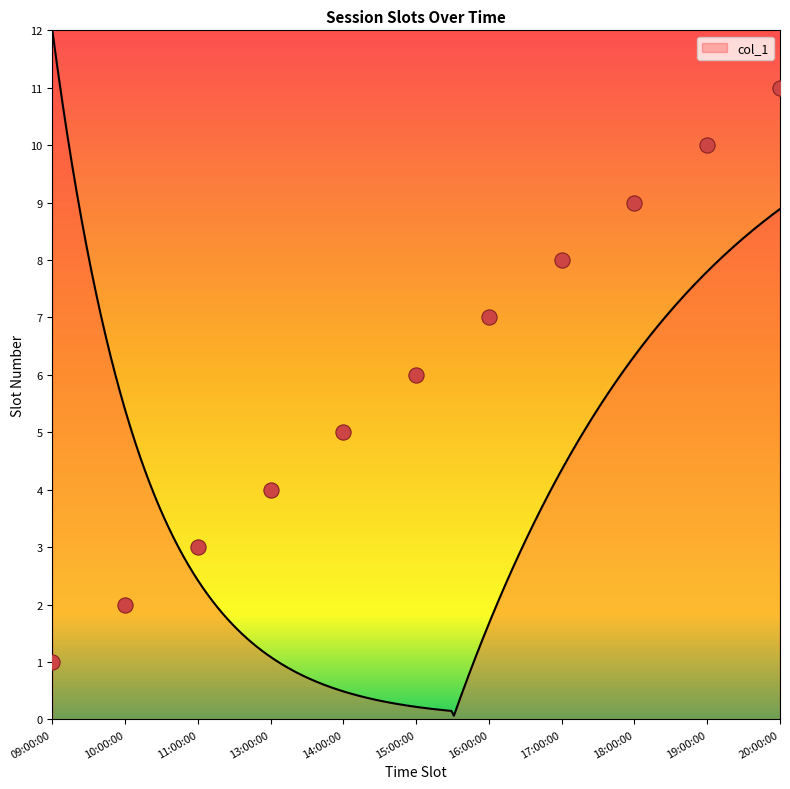

Which has a higher value, 16:00:00 or 17:00:00?

17:00:00